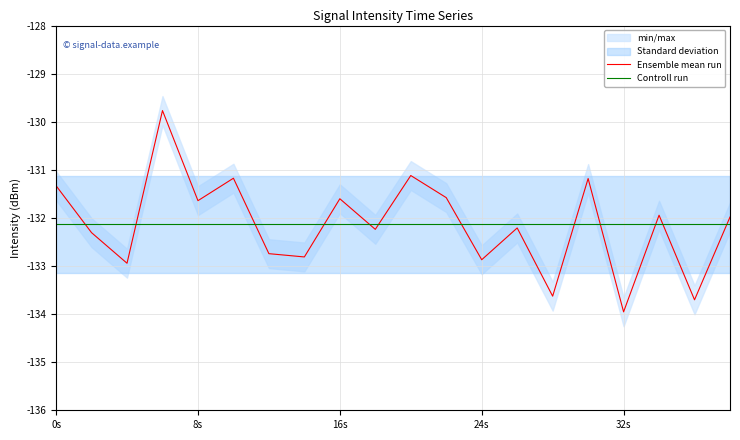

What is the lowest value of the Ensemble mean run series?

-134.0